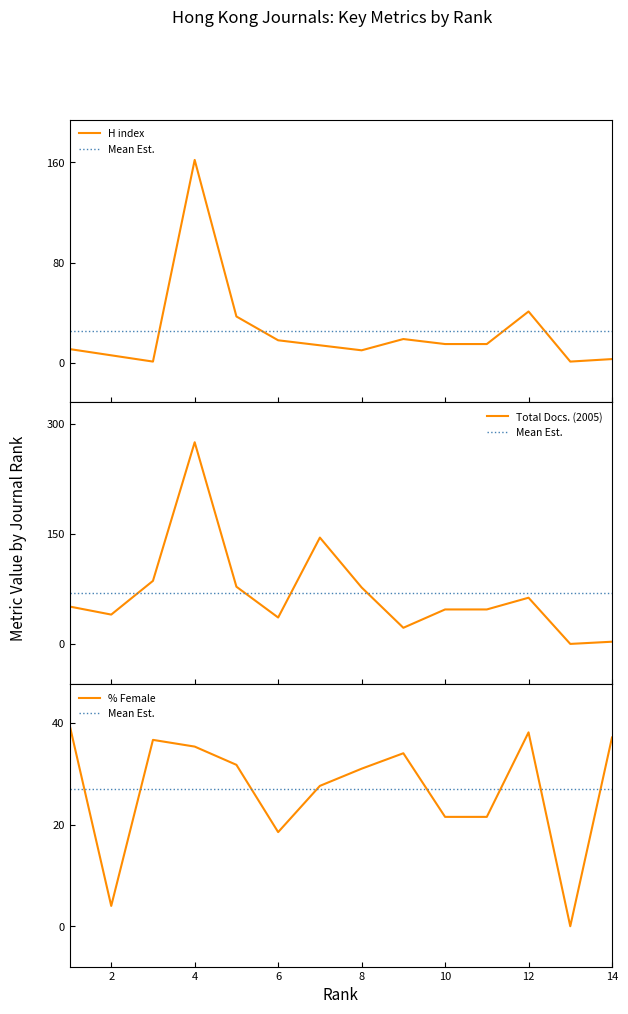

Reading right to left, transcribe all the data shown in this chart.

H index: 14=3.0	13=1.0	12=41.0	11=15.0	10=15.0	9=19.0	8=10.0	7=14.0	6=18.0	5=37.0	4=162.0	3=1.0	2=6.0	1=11.0
Total Docs. (2005): 14=3.0	13=0.0	12=63.0	11=47.0	10=47.0	9=22.0	8=77.0	7=145.0	6=36.0	5=78.0	4=275.0	3=86.0	2=40.0	1=51.0
%Female: 14=37.1	13=0.0	12=38.1	11=21.5	10=21.5	9=34.0	8=31.0	7=27.6	6=18.5	5=31.8	4=35.4	3=36.7	2=4.0	1=39.7